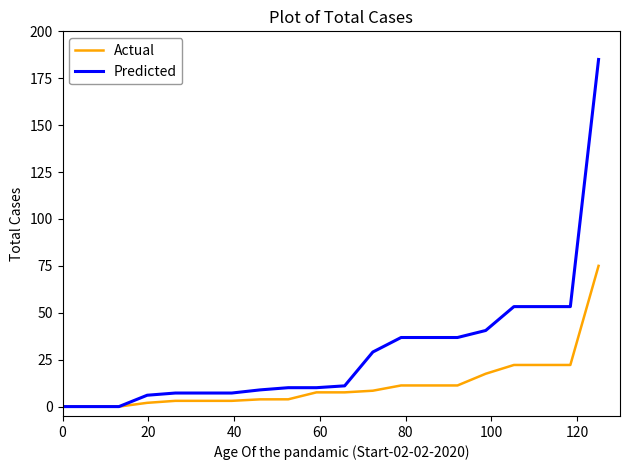

Does the chart display data point markers on the line(s)?

No